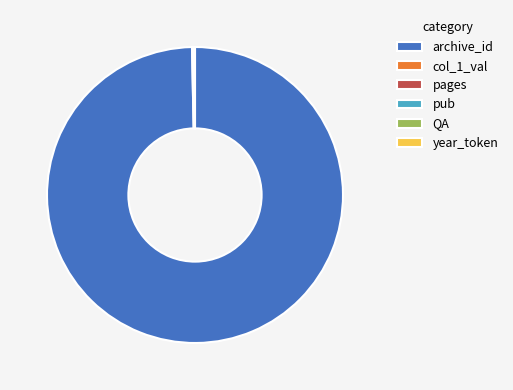

Which slice represents more than half of the pie?

archive_id